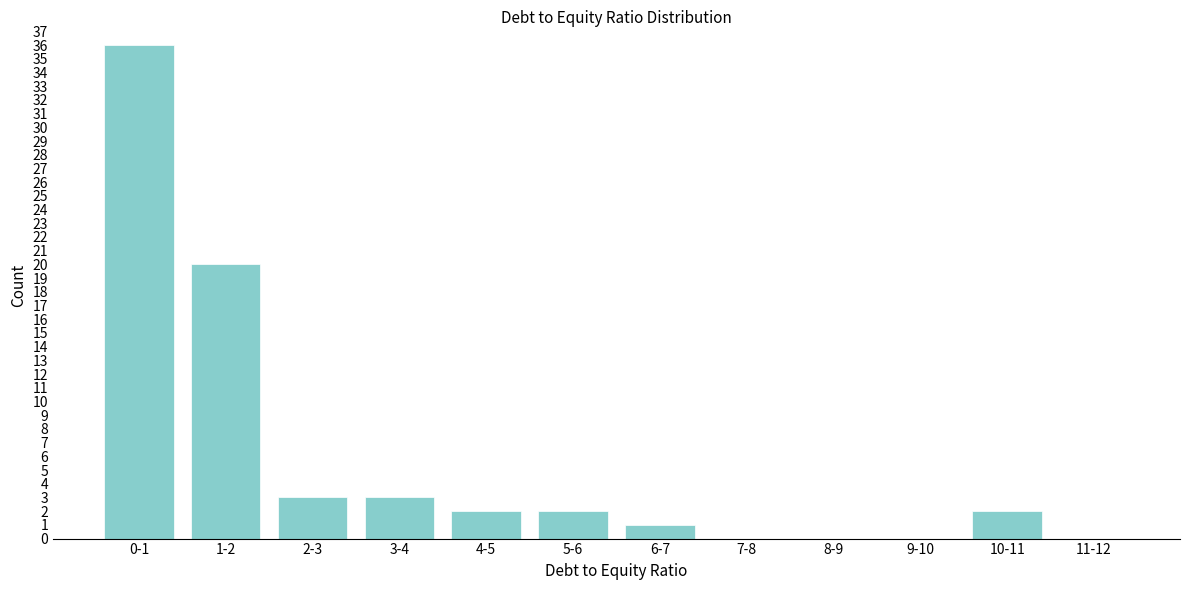

Reading left to right, what are all the values shown in this chart?

0-1=36	1-2=20	2-3=3	3-4=3	4-5=2	5-6=2	6-7=1	7-8=0	8-9=0	9-10=0	10-11=2	11-12=0